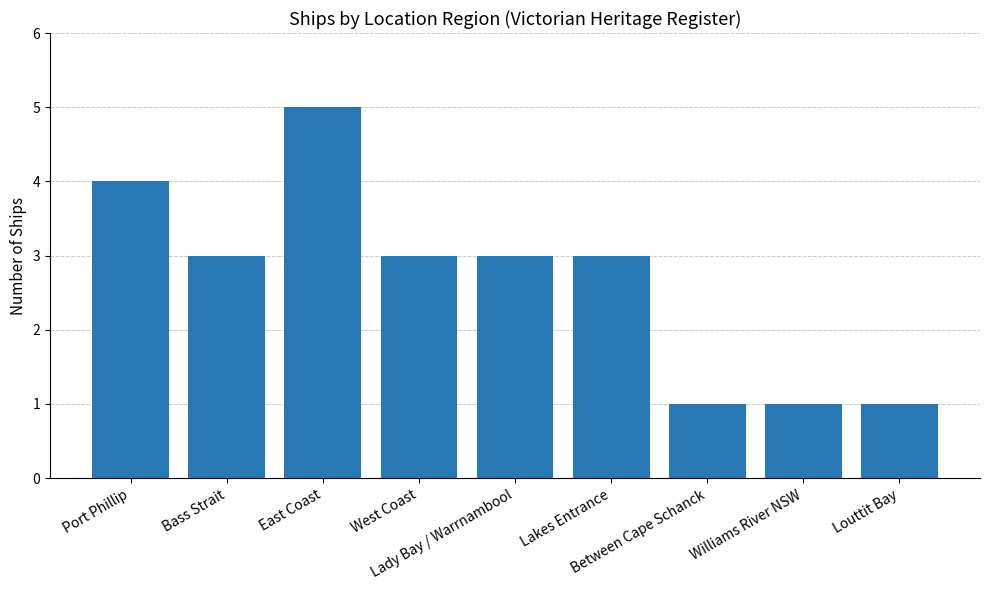

What position from the right is Lakes Entrance?

4